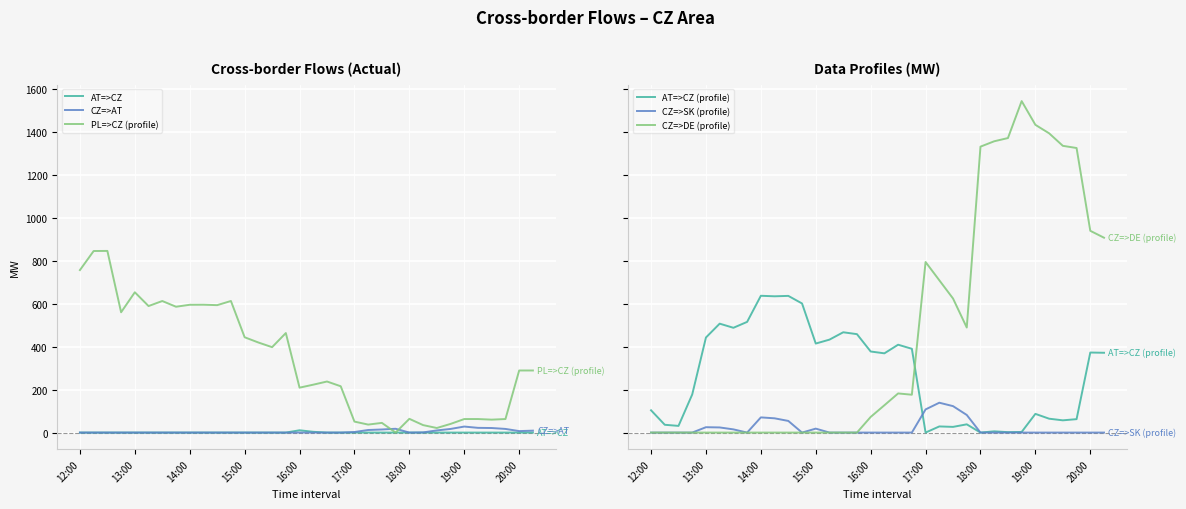

How many intersections are there between PL=>CZ (profile) and CZ=>SK (profile)?

2